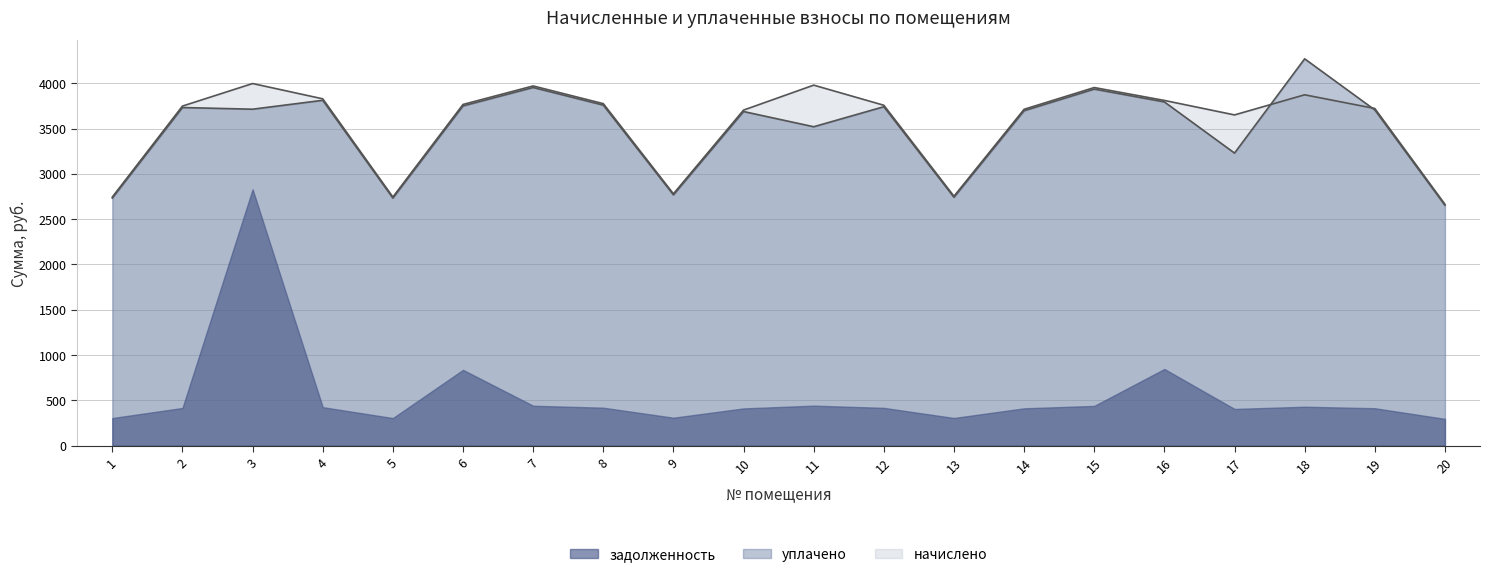

Where is the first local maximum for начислено?

3